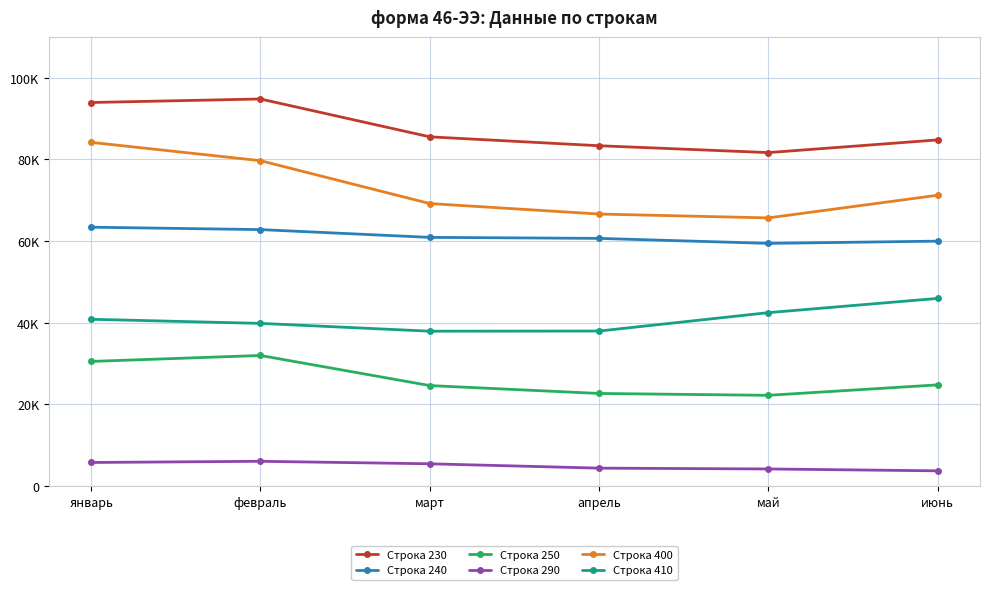

True or false: Строка 410 and Строка 400 cross at least once.

False